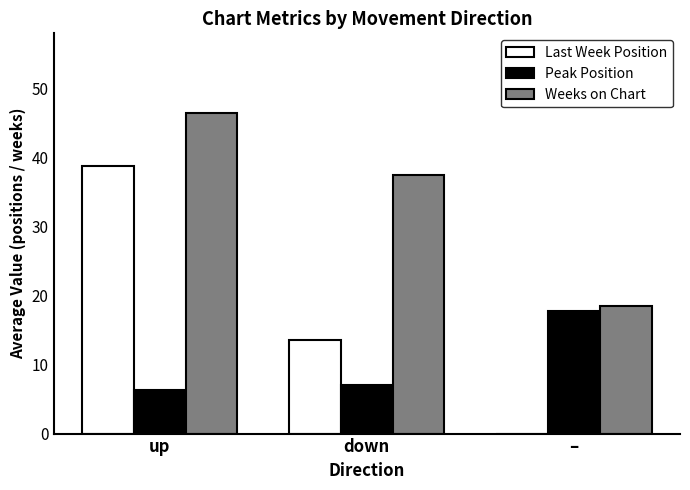

What are all the series names shown in the legend?

Last Week Position, Peak Position, Weeks on Chart